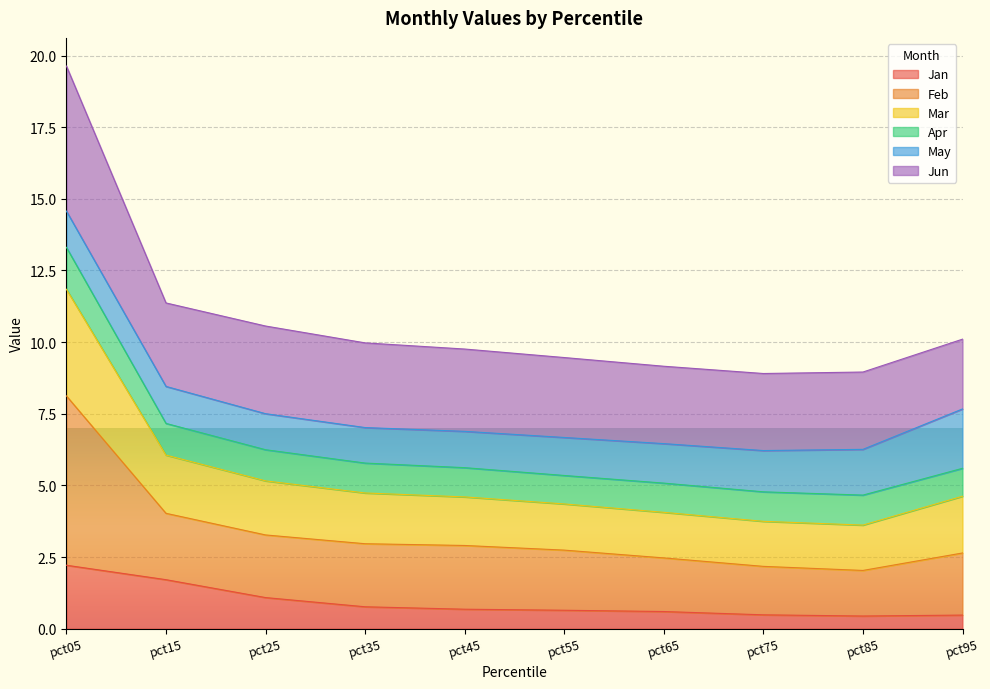

Is the value of Mar at pct45 greater than the value of Jan at pct15?

Yes